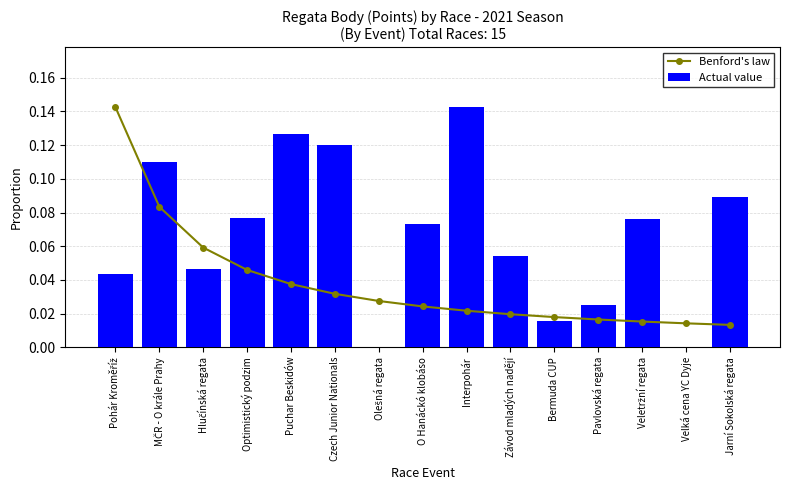

Rank the series by their maximum value, from highest to lowest.

Benford's law, Actual value